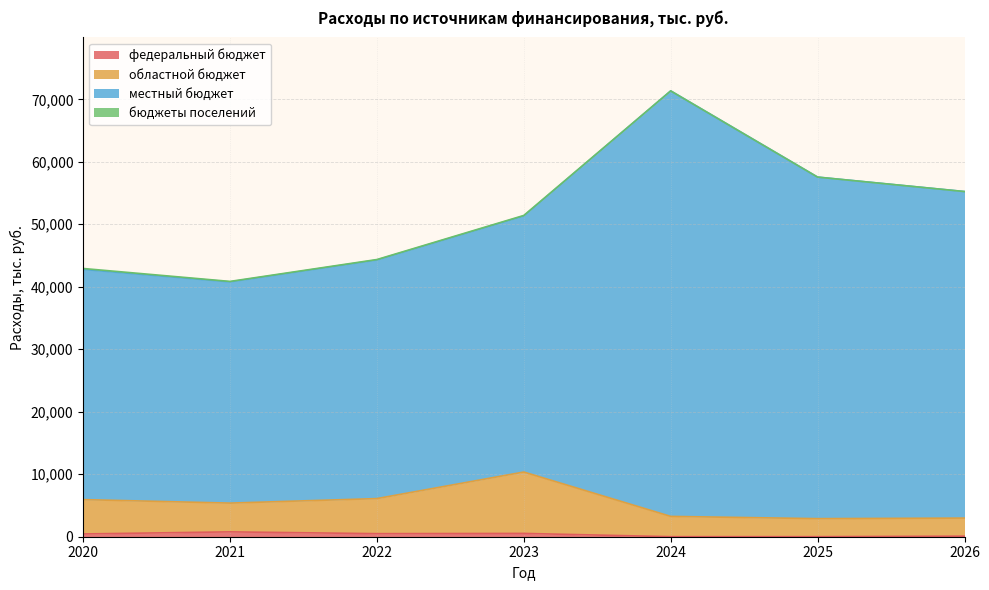

The value of областной бюджет at 2023 is 14153.1. True or false?

False